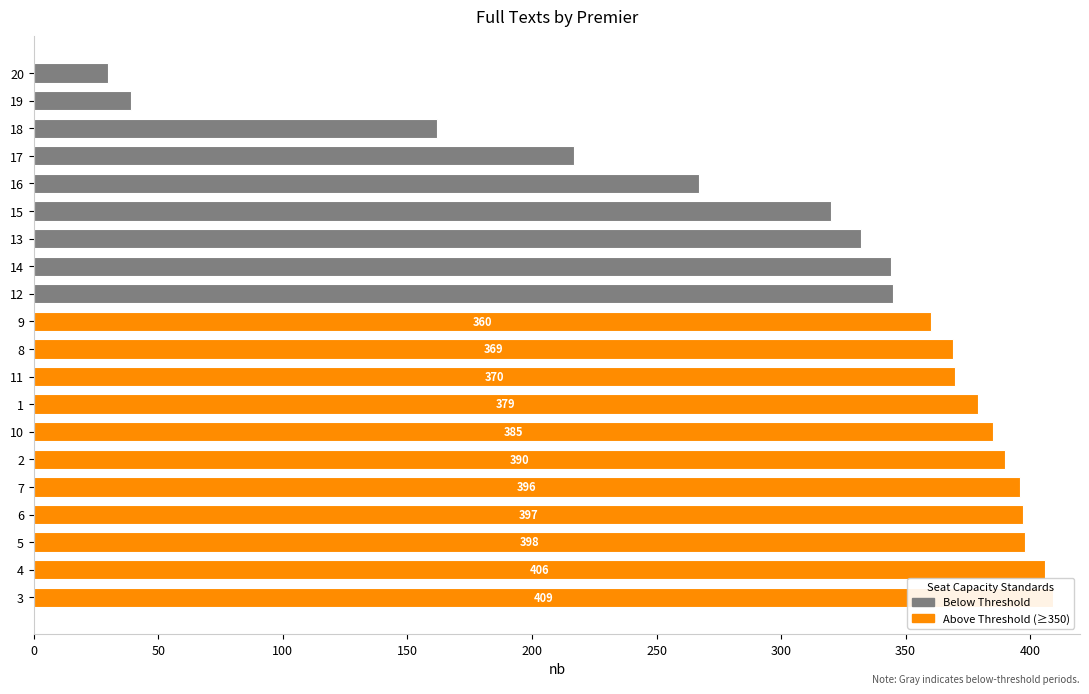

How many values exceed 369?

9